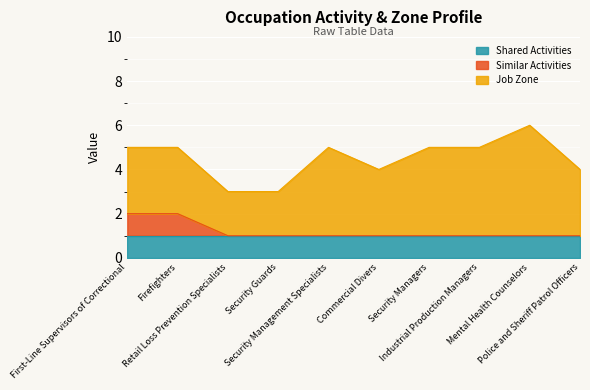

Count the Job Zone values in the range 3 to 4.

7